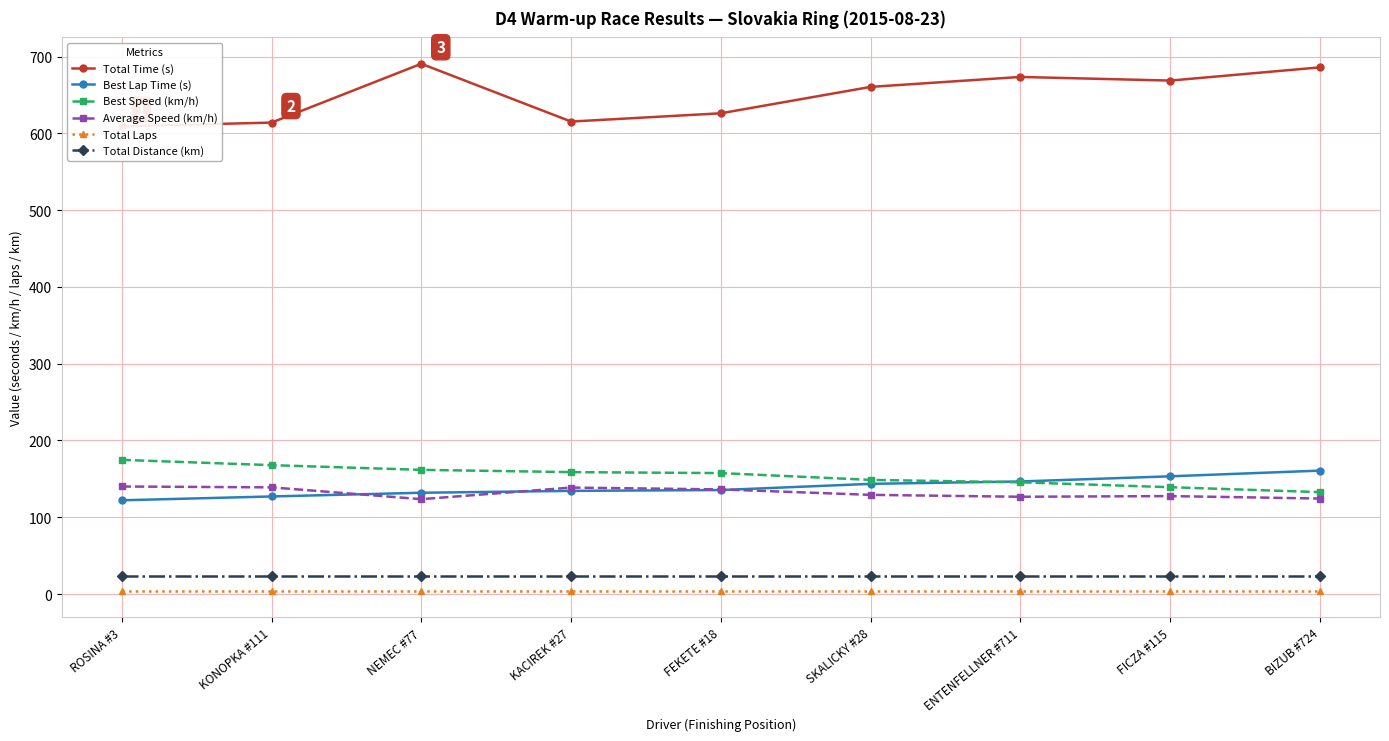

What value does the Best Lap Time (s) series have at ROSINA #3?

122.0